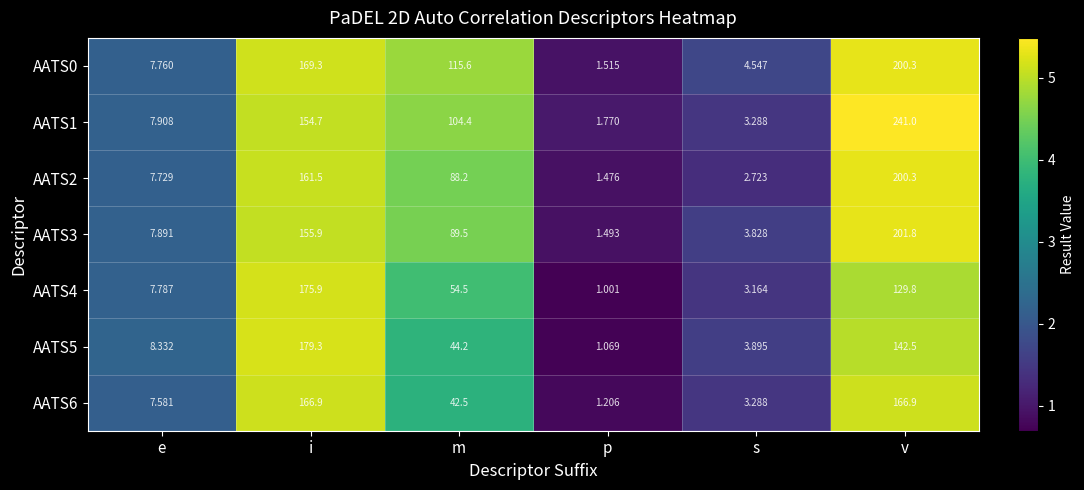

Rank the categories by AATS1 value from lowest to highest.

p, s, e, m, i, v